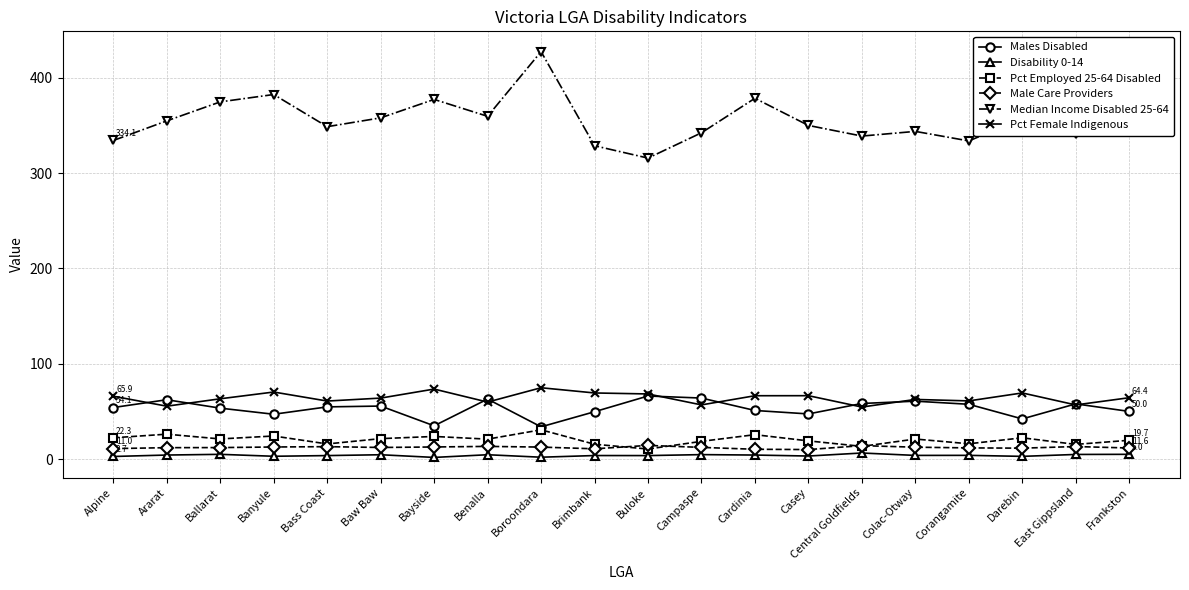

True or false: Median Income Disabled 25-64 and Pct Female Indigenous cross at least once.

False